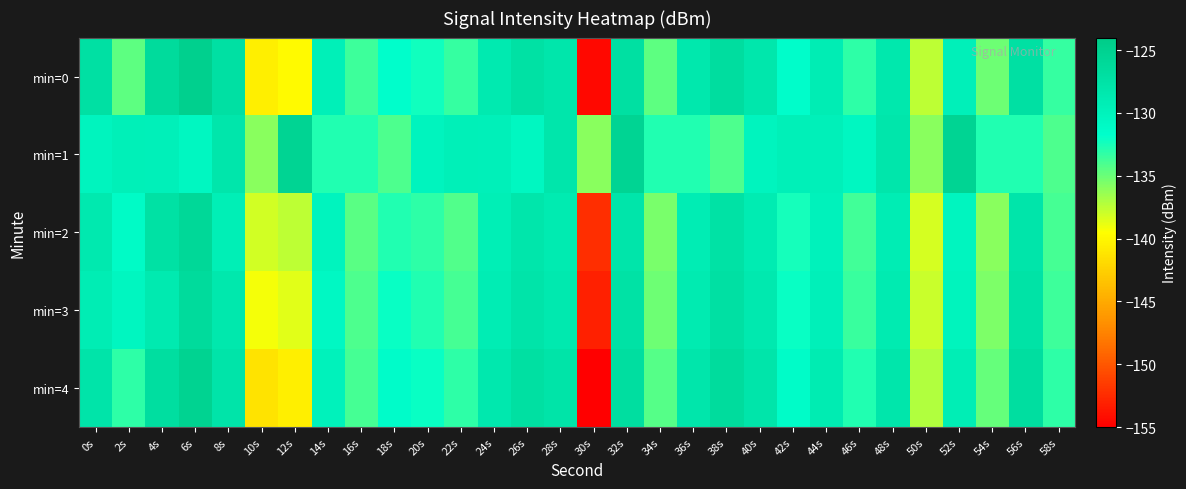

Between 0s and 46s, which series saw the biggest shift?

min=0